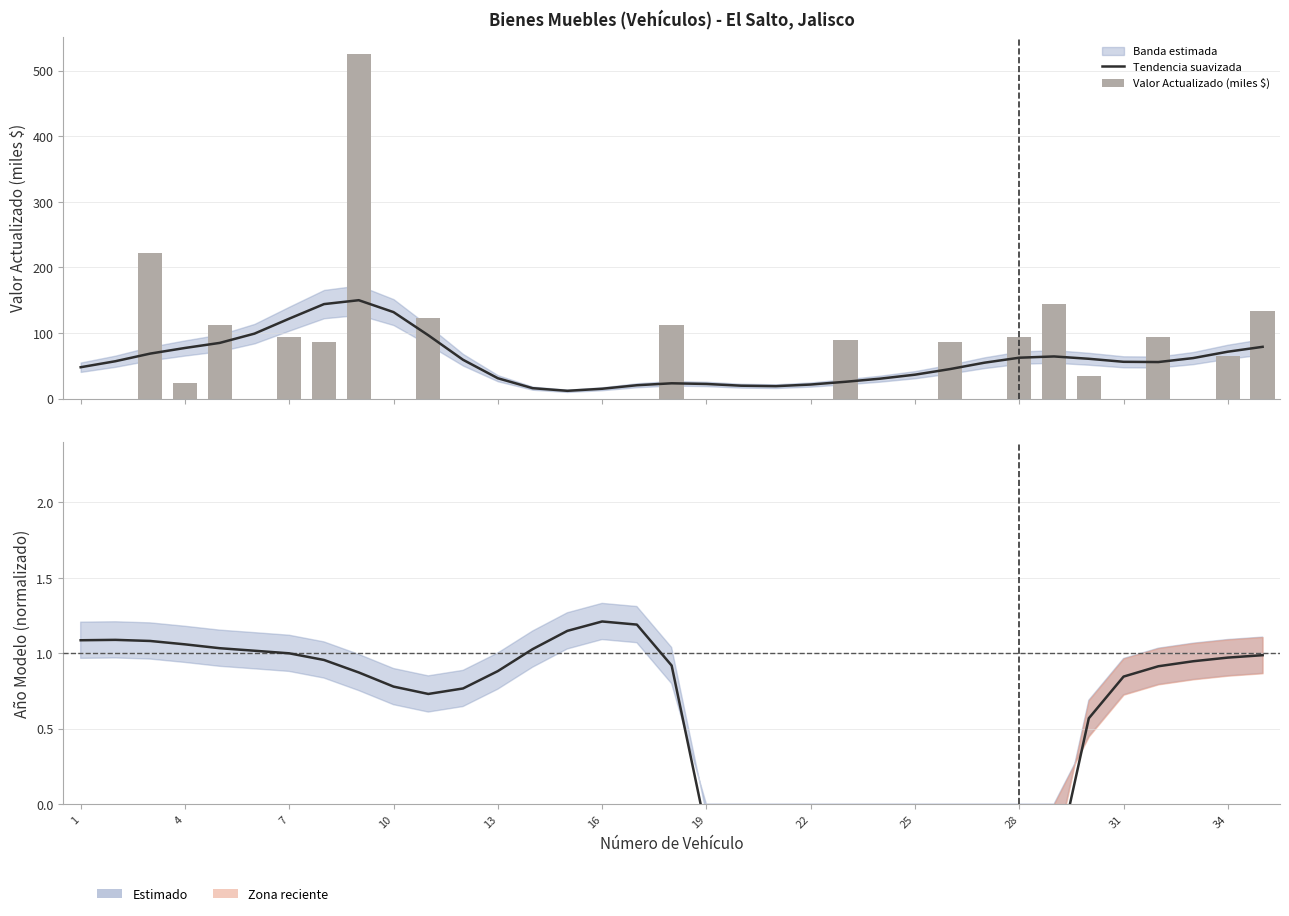

What is the spread (max minus min) of values at 12?

31.0